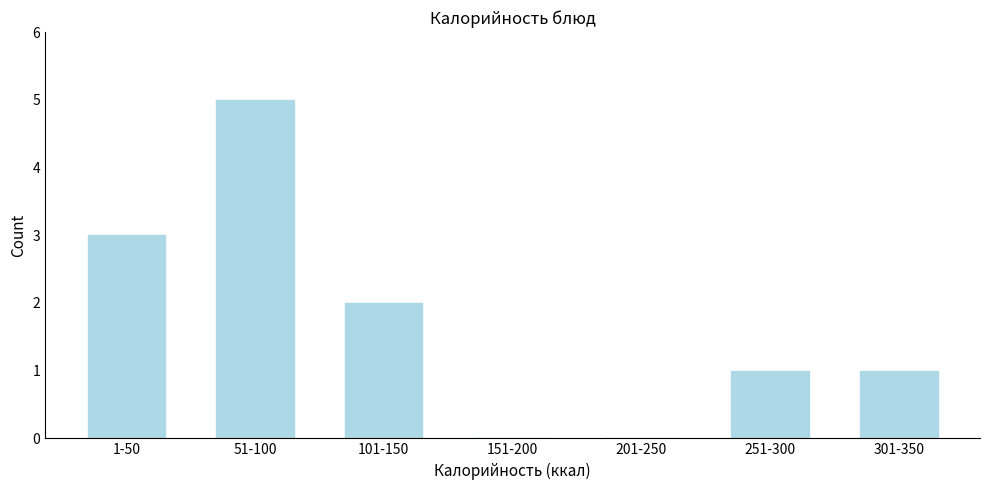

Reading left to right, extract all data points from this chart.

1-50=3	51-100=5	101-150=2	151-200=0	201-250=0	251-300=1	301-350=1